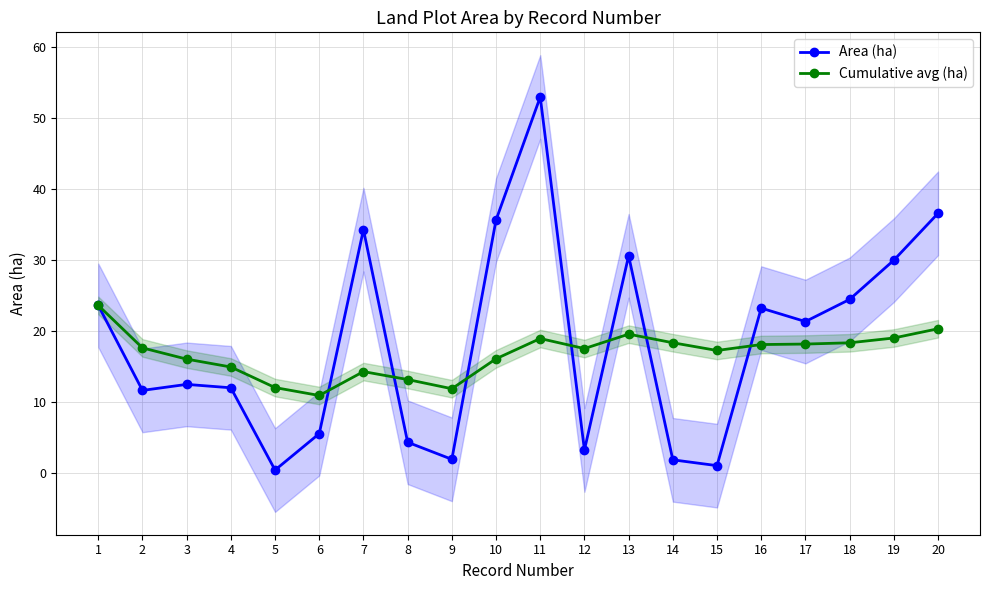

What is the highest value of the Area (ha) series?

53.0